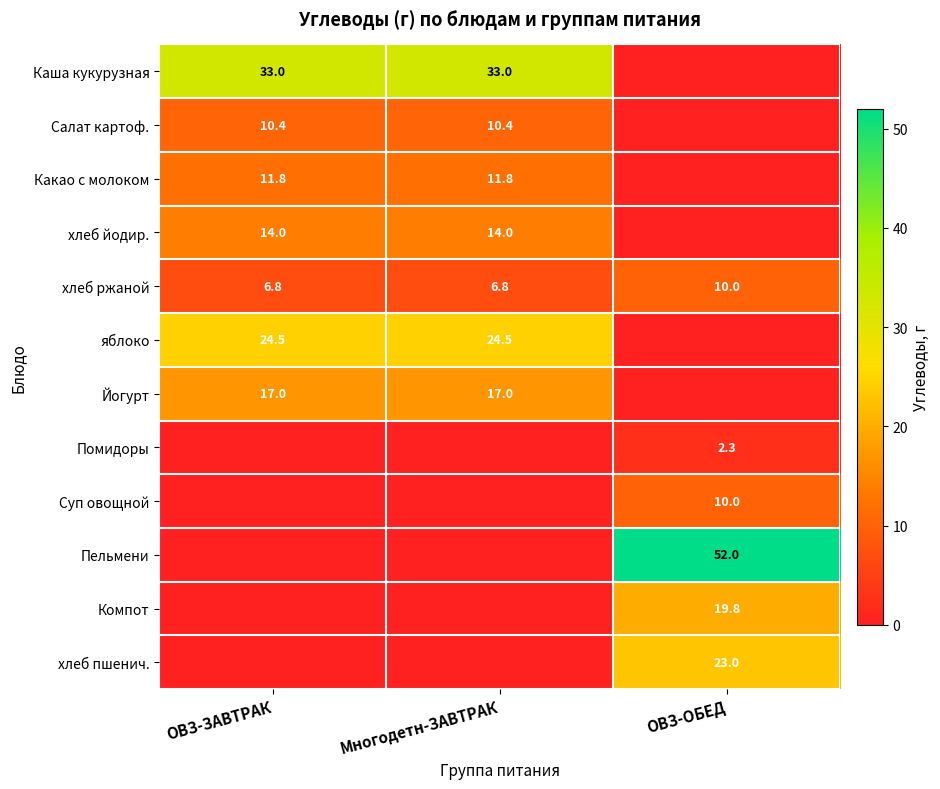

Is it true that Йогурт equals 17.0 at Многодетн-ЗАВТРАК?

True